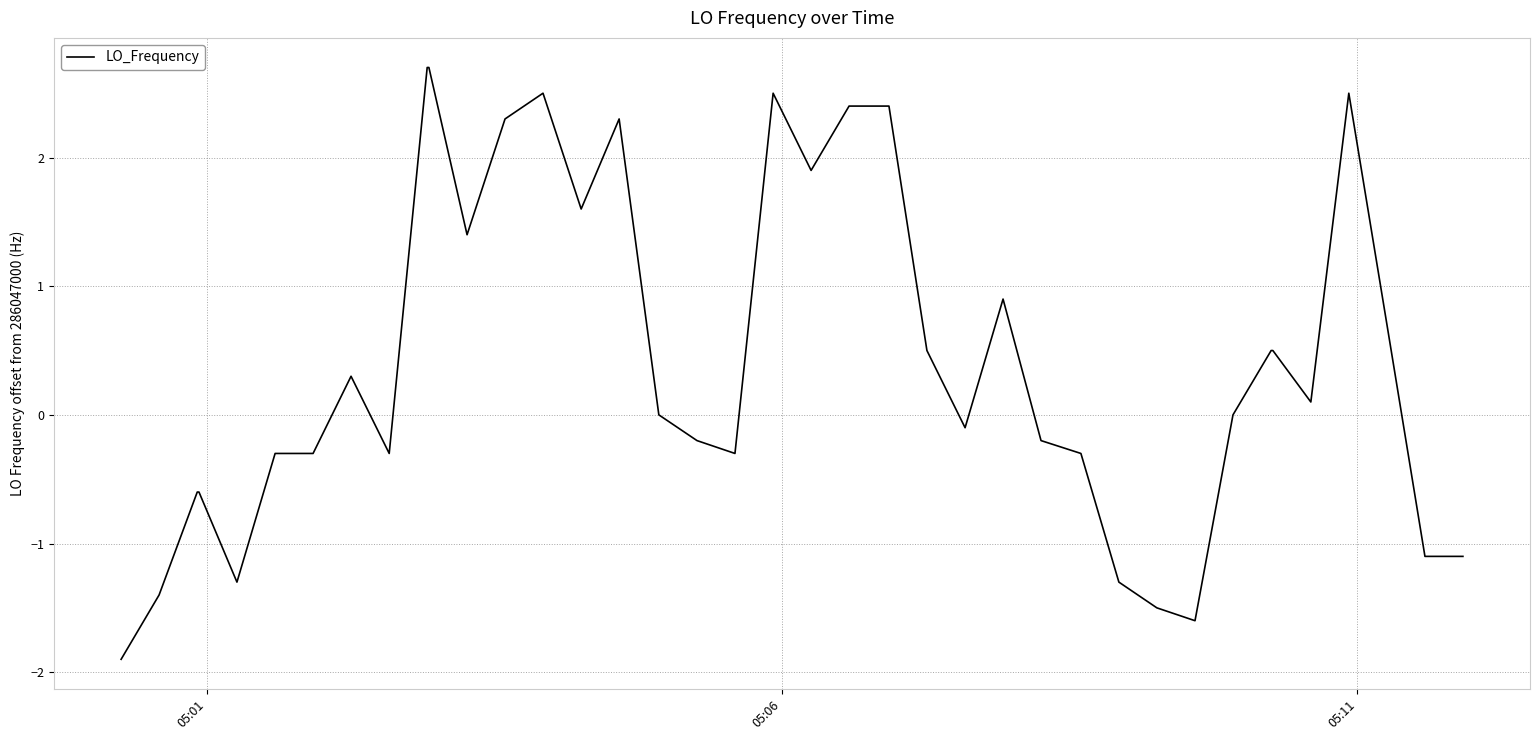

What is the average value?

0.5